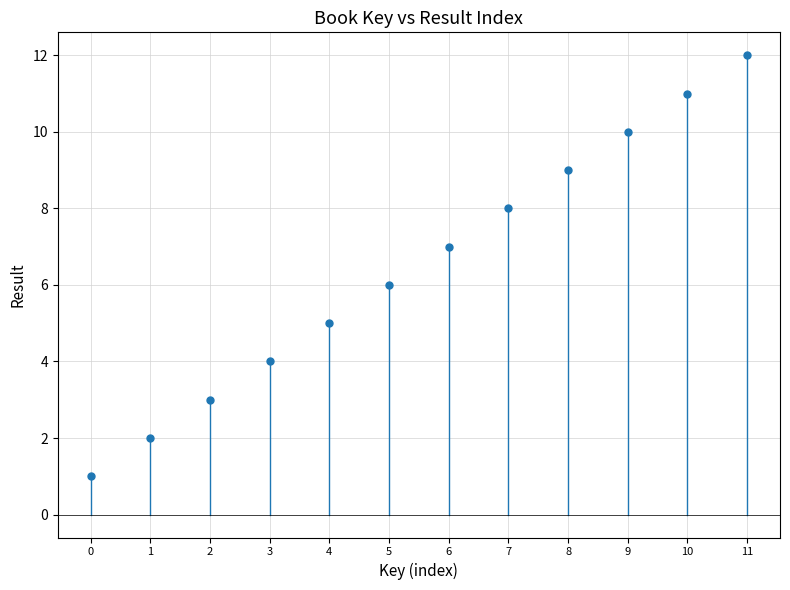

What is the range of Y values (max minus min)?

11